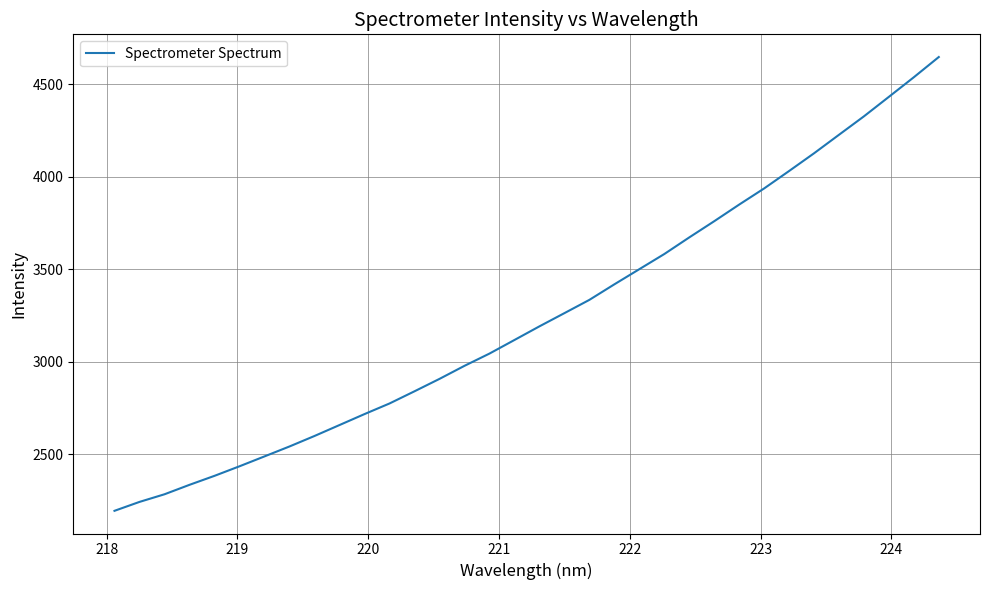

What is the minimum value shown in the chart?

2192.9